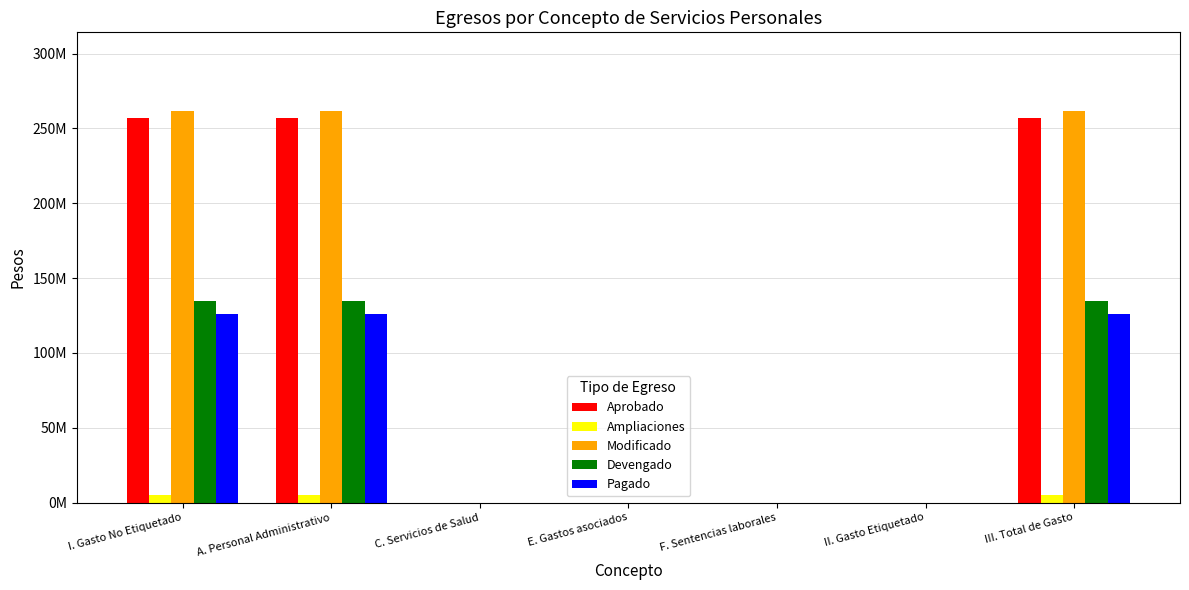

What is the label of the 1st bar from the left?

I. Gasto No Etiquetado